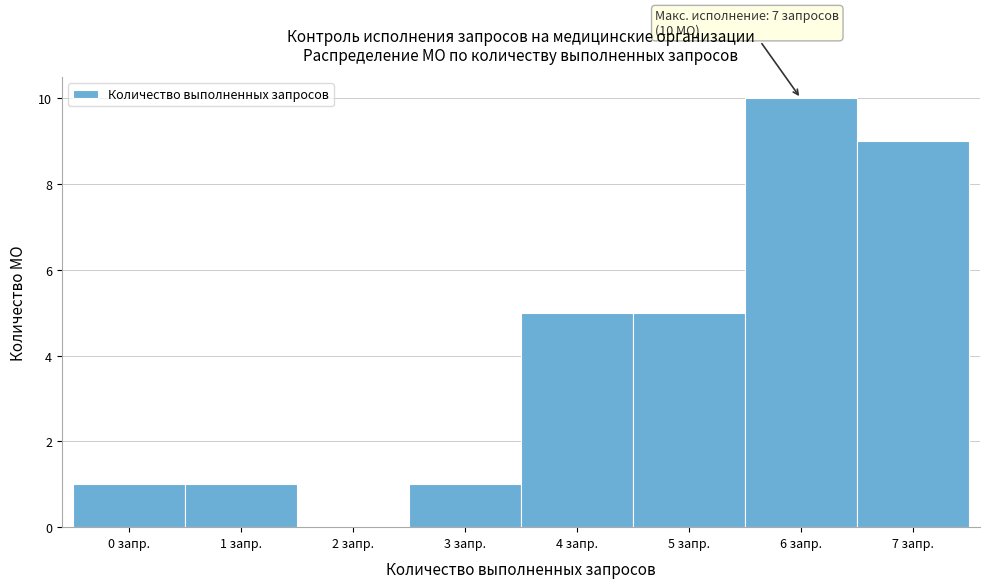

Reading left to right, extract all data points from this chart.

0 запр.=1	1 запр.=1	2 запр.=0	3 запр.=1	4 запр.=5	5 запр.=5	6 запр.=10	7 запр.=9